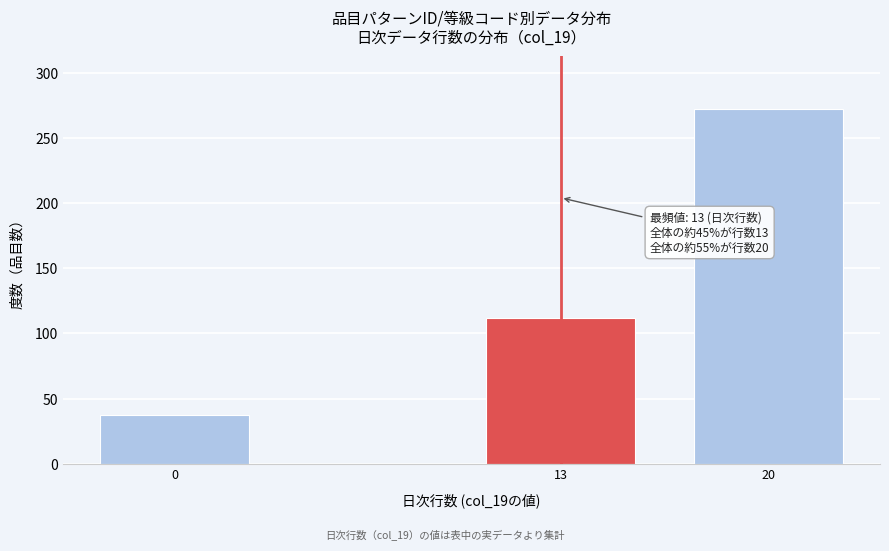

Reading left to right, transcribe all the data shown in this chart.

0=37	13=112	20=272